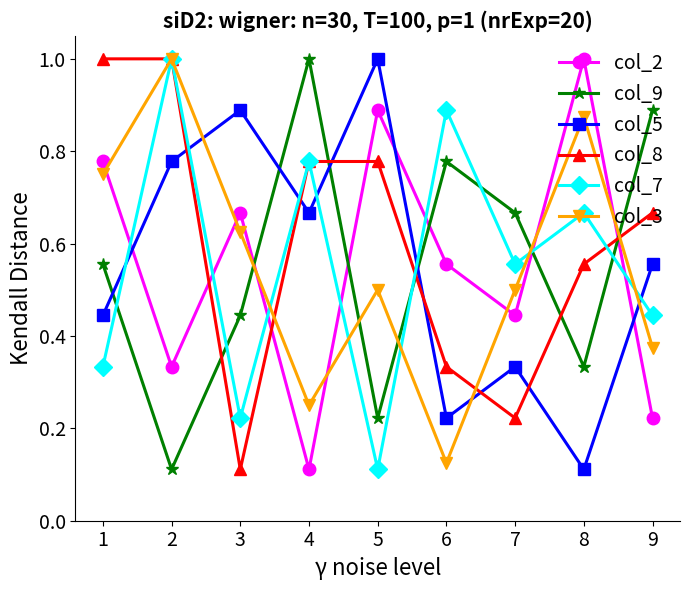

At which label is col_5 closest to 0?

8